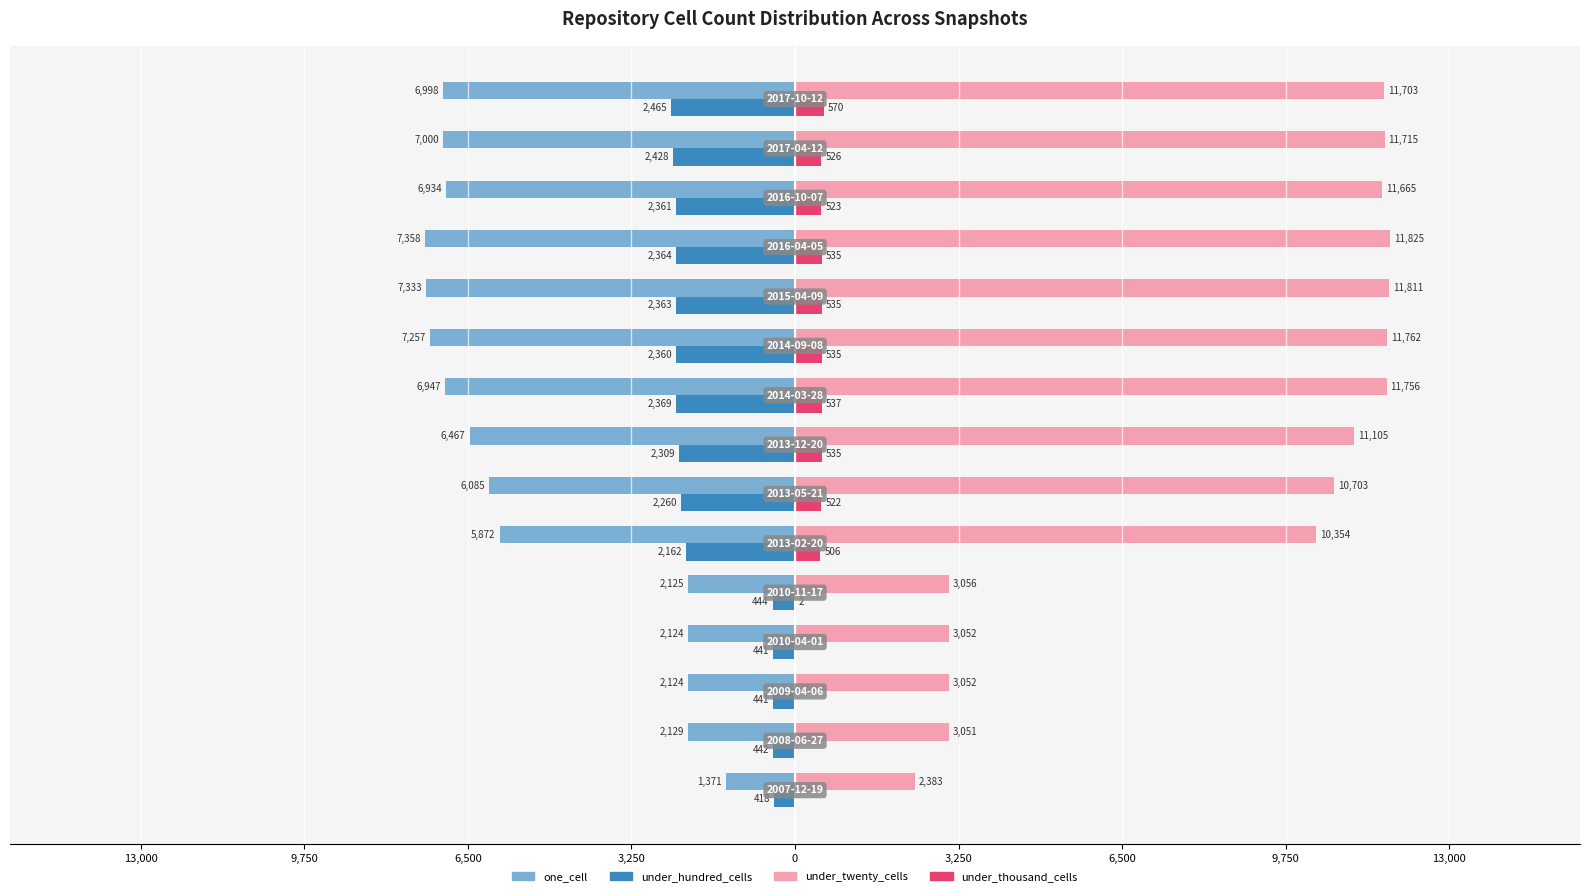

How many bars are there in each group?

4